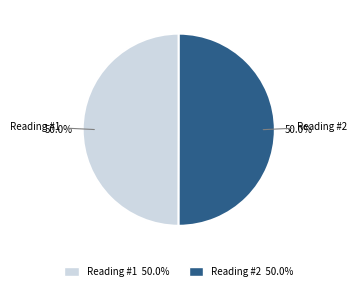

What is the total percentage of Reading #2 and Reading #1?

100.0%